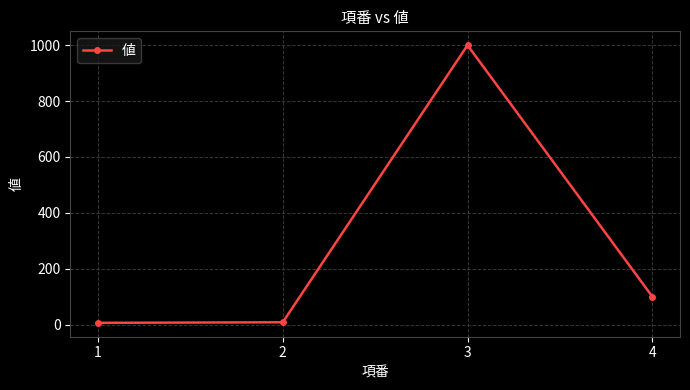

The value at 3 is 1305. True or false?

False